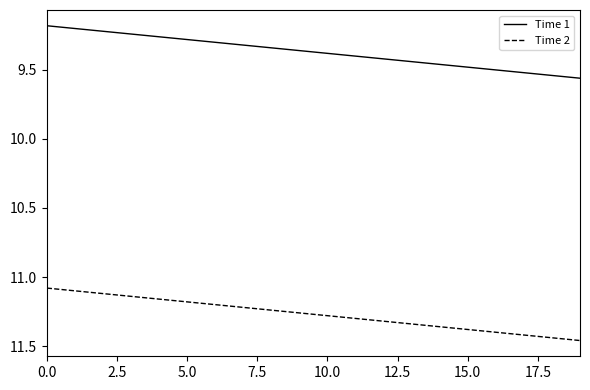

What is the difference between the maximum and minimum values in the Time 1 series?

0.4